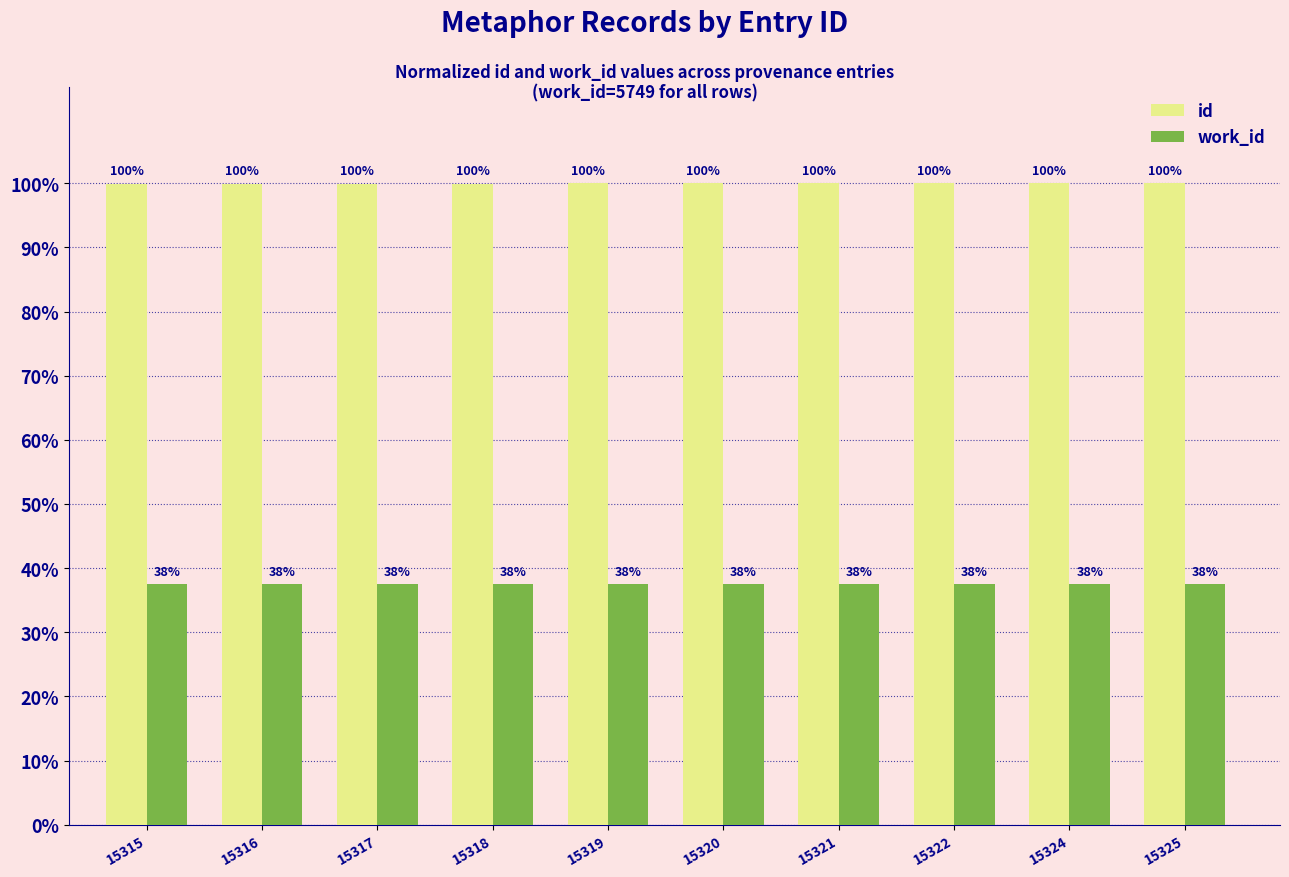

Is the value of work_id at 15320 greater than the value of id at 15319?

No